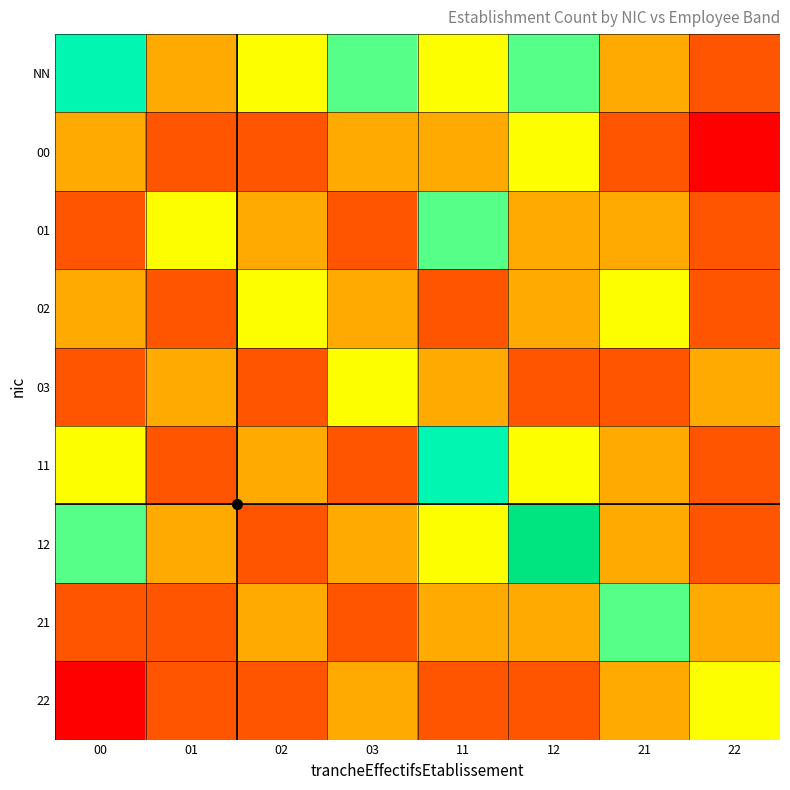

Reading left to right, extract all data points from this chart.

NN: 00=5	01=2	02=3	03=4	11=3	12=4	21=2	22=1
00: 00=2	01=1	02=1	03=2	11=2	12=3	21=1	22=0
01: 00=1	01=3	02=2	03=1	11=4	12=2	21=2	22=1
02: 00=2	01=1	02=3	03=2	11=1	12=2	21=3	22=1
03: 00=1	01=2	02=1	03=3	11=2	12=1	21=1	22=2
11: 00=3	01=1	02=2	03=1	11=5	12=3	21=2	22=1
12: 00=4	01=2	02=1	03=2	11=3	12=6	21=2	22=1
21: 00=1	01=1	02=2	03=1	11=2	12=2	21=4	22=2
22: 00=0	01=1	02=1	03=2	11=1	12=1	21=2	22=3